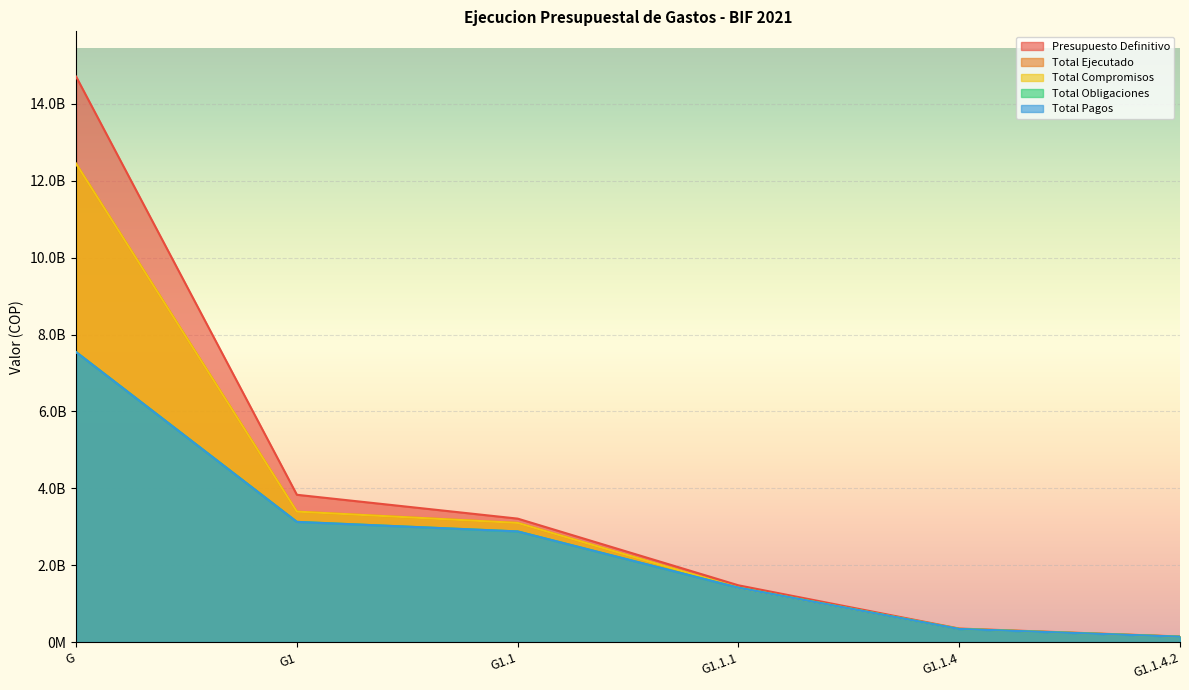

The value of Total Pagos at G1 is 3126483402.1. True or false?

True